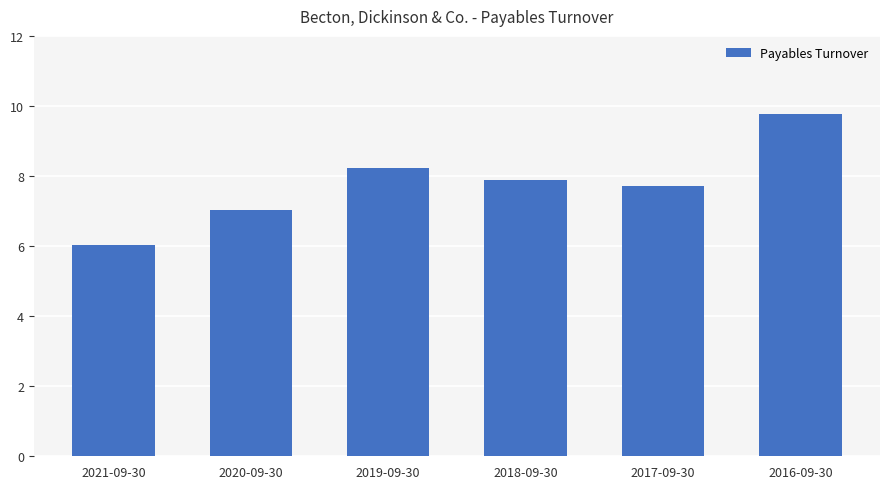

What is the value of the 2nd bar from the left?

7.0